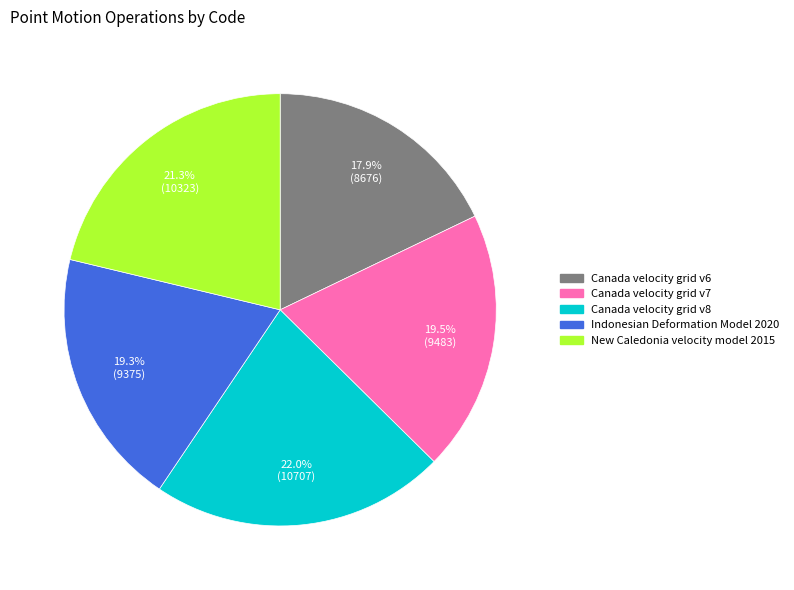

Is it true that Canada velocity grid v8 is 22% of the pie?

True